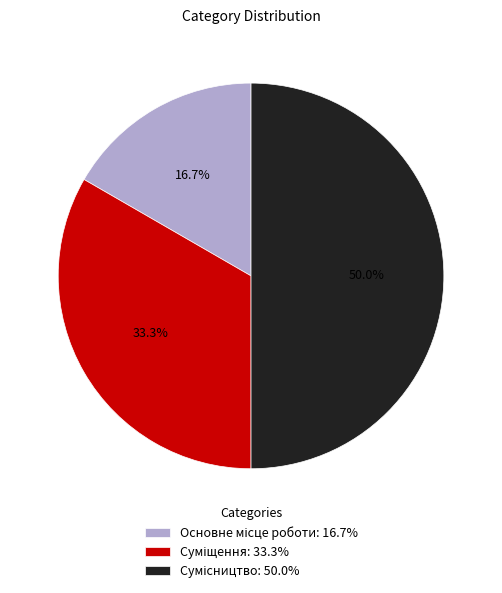

How much of the chart is everything except Сумісництво?

50.0%